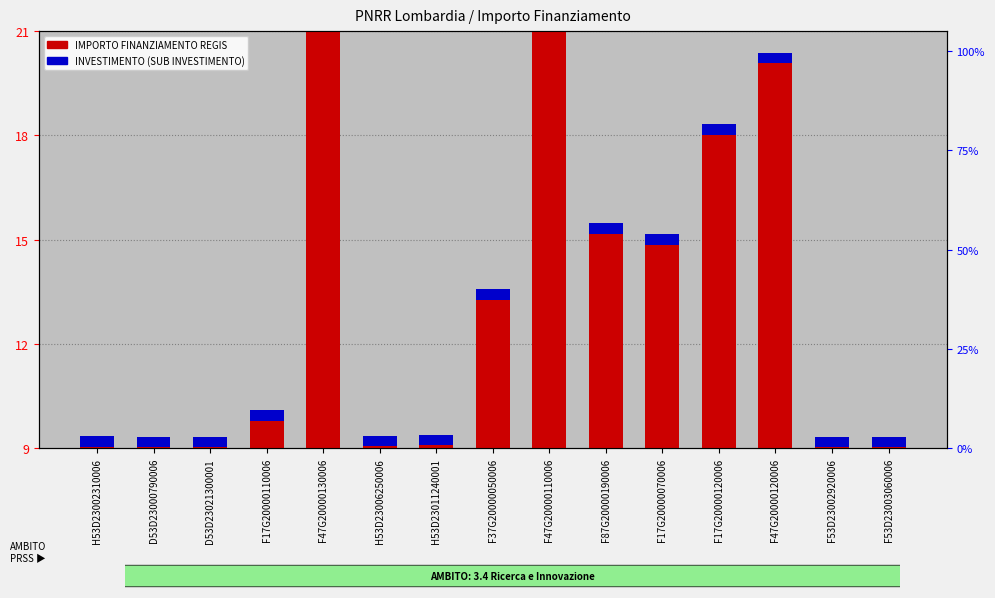

Which label corresponds to the largest value in the chart?

F47G20000110006